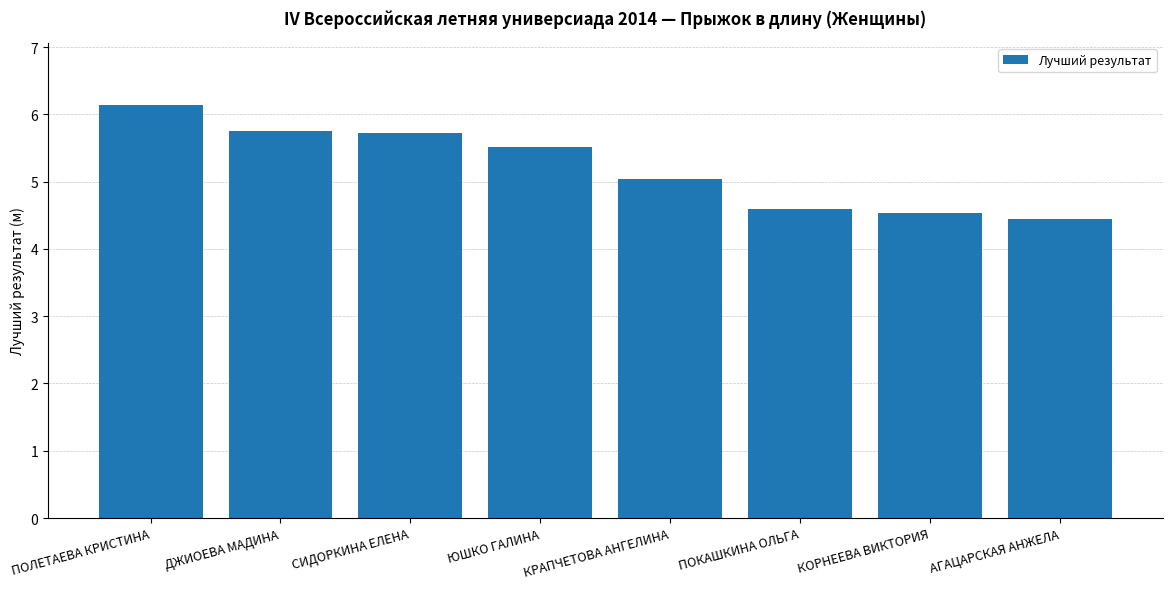

The value at ПОЛЕТАЕВА КРИСТИНА is 8.2. True or false?

False